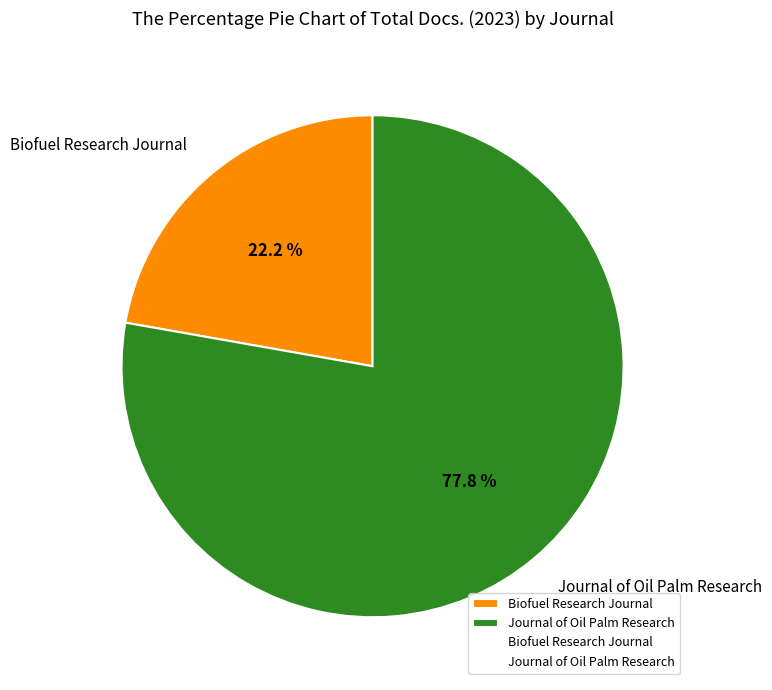

Between Journal of Oil Palm Research and Biofuel Research Journal, which is larger?

Journal of Oil Palm Research